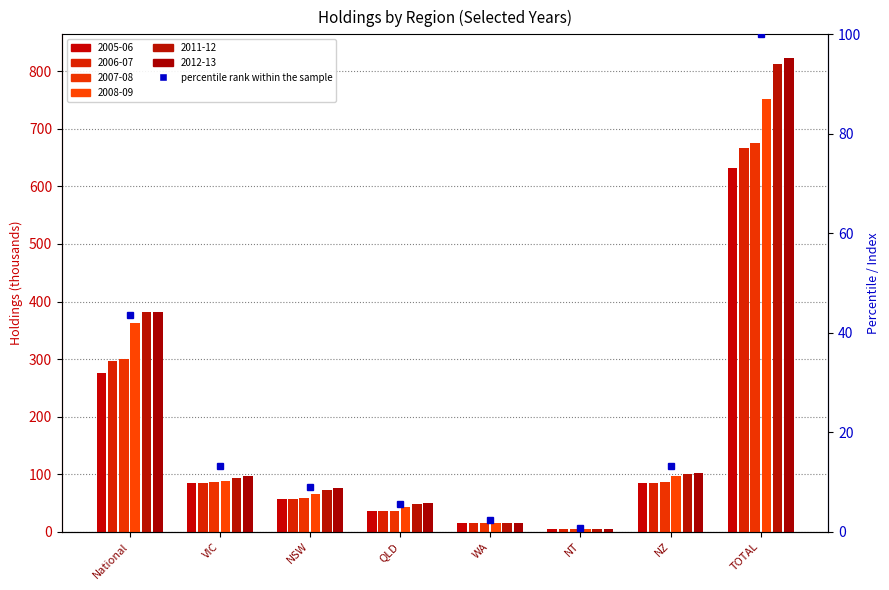

List the labels in order of value, largest first.

TOTAL, National, VIC, NZ, NSW, QLD, WA, NT